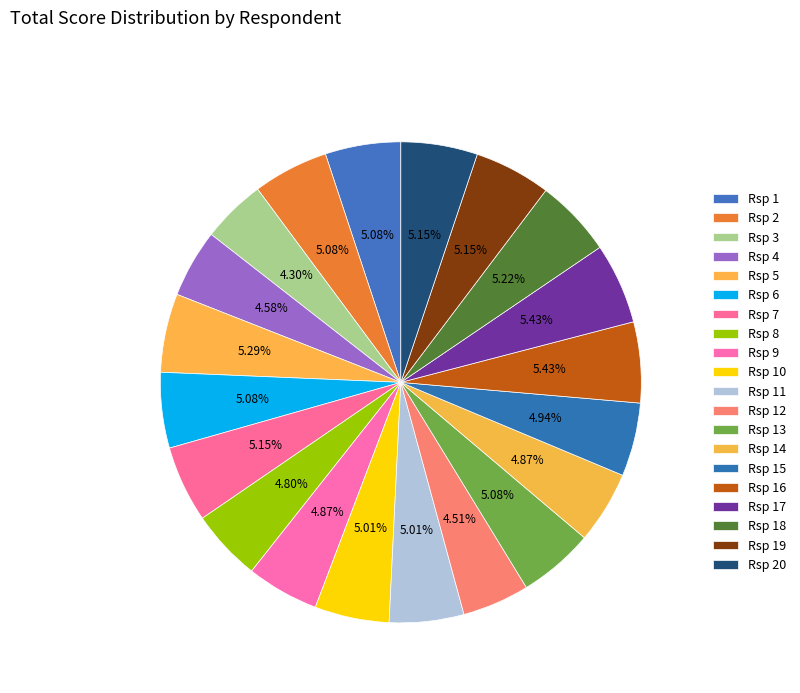

Which has a higher value, Rsp 11 or Rsp 18?

Rsp 18